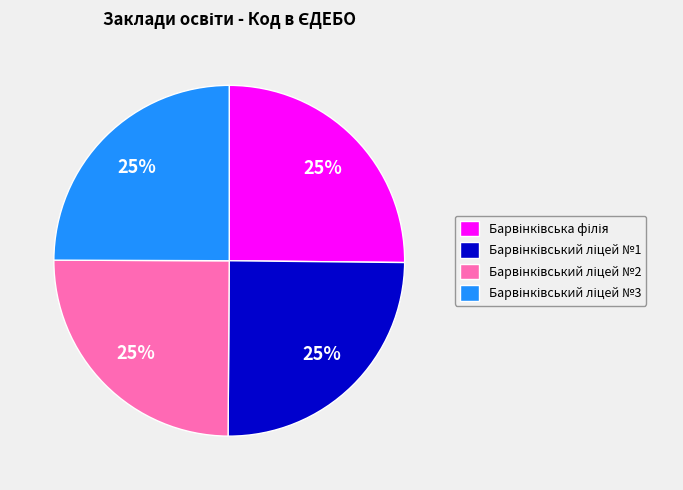

Does any single category account for the majority?

No